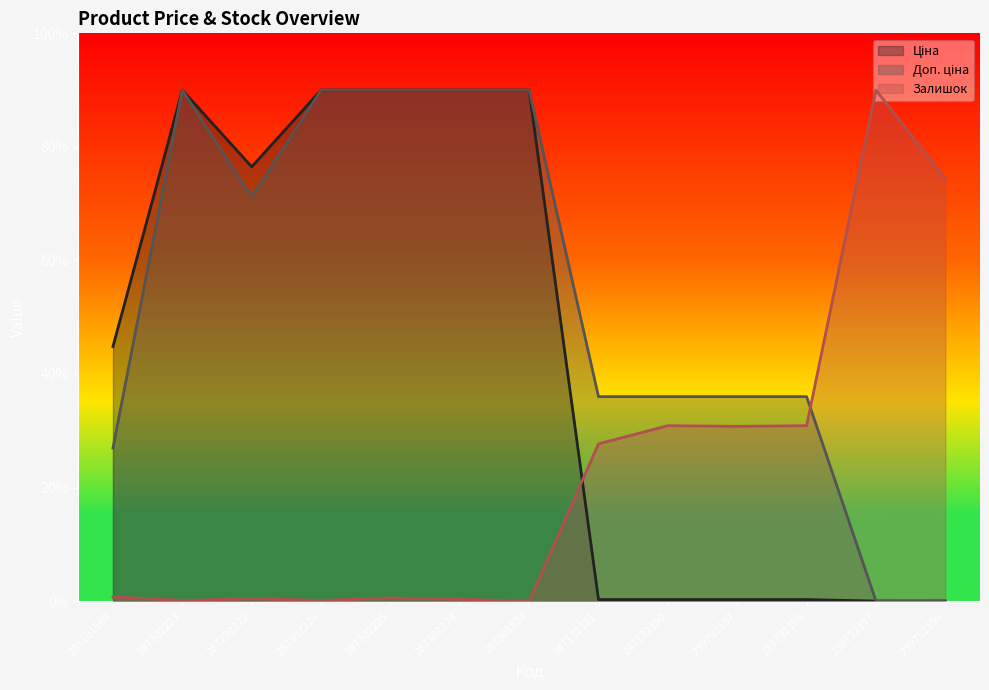

At which category does Доп. ціна reach its first local peak?

287302223